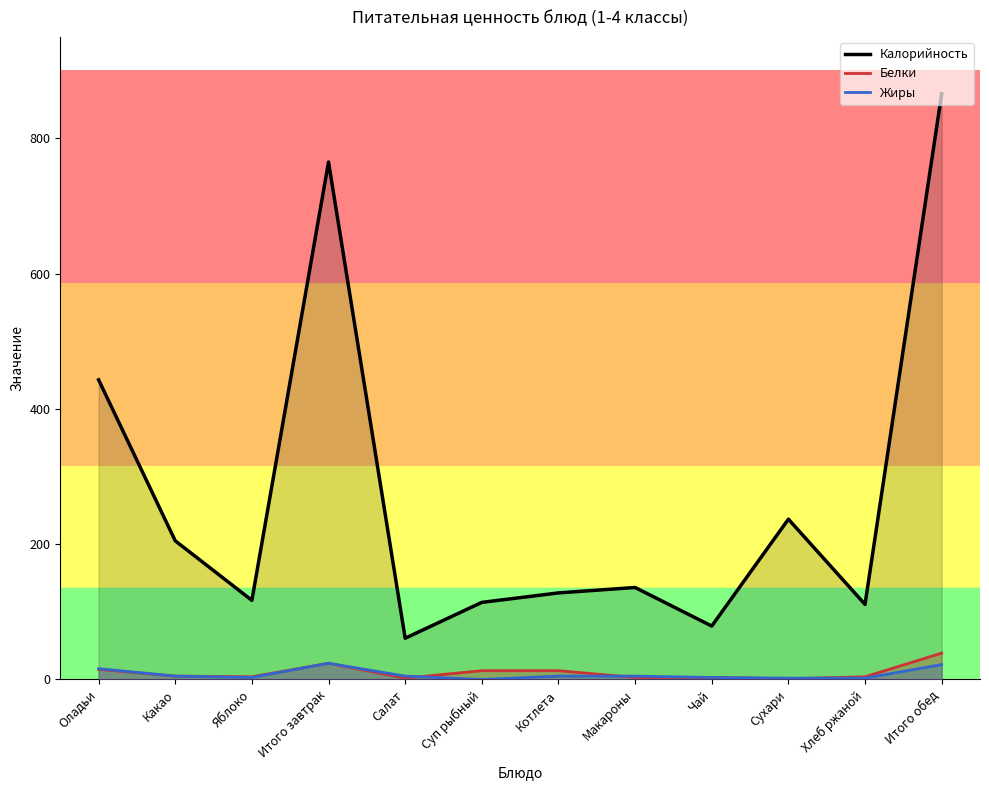

What is the maximum value for Жиры?

24